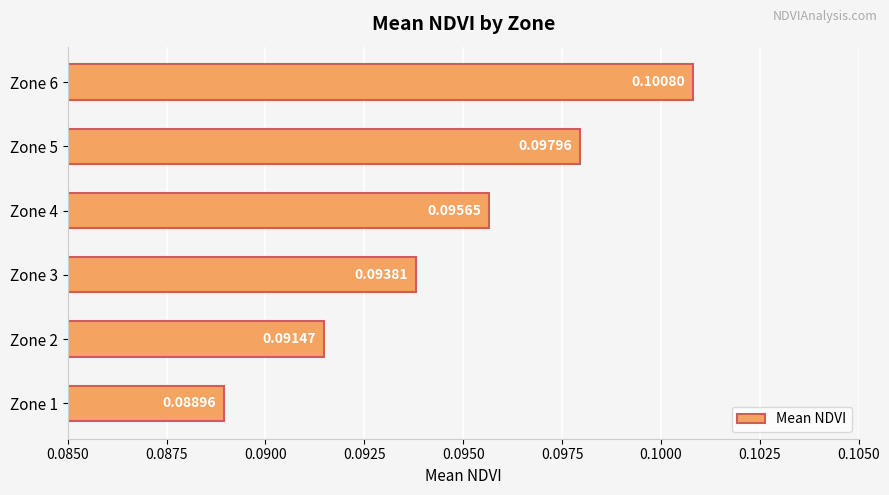

At which label is the value closest to 0?

Zone 1